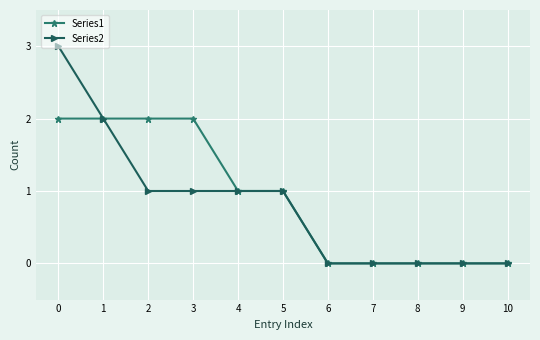

The value of Series1 at 5 is 2. True or false?

False